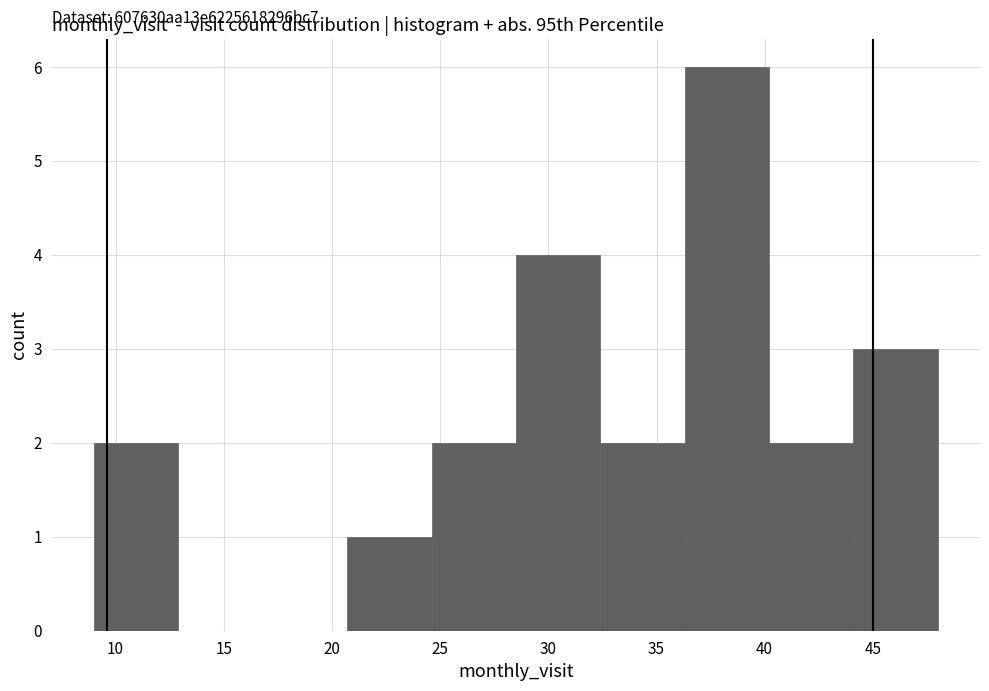

Over which range of the x-axis is the bar tallest?

36.3 to 40.2